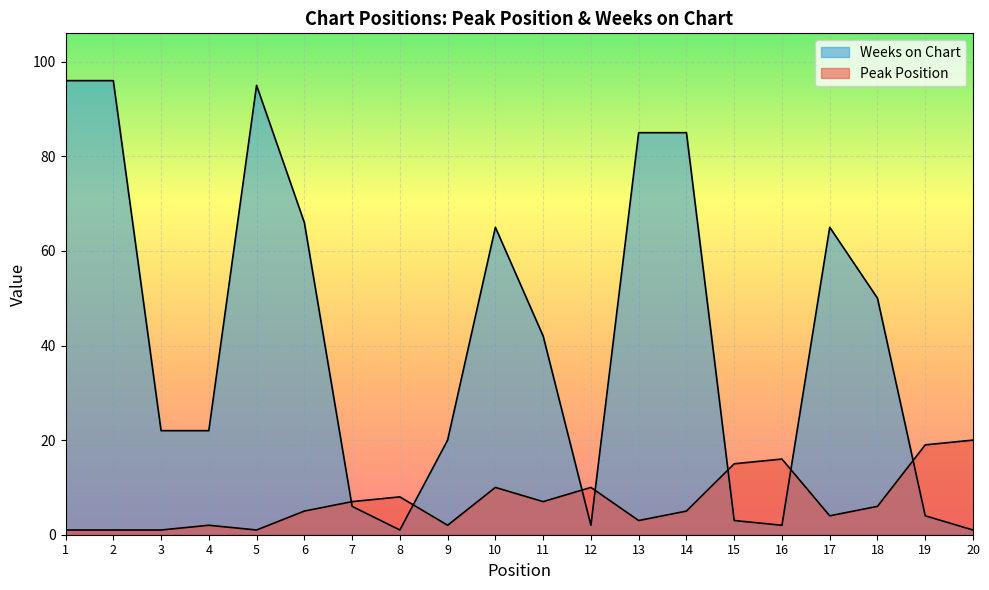

What is the average value of the Peak Position series?

7